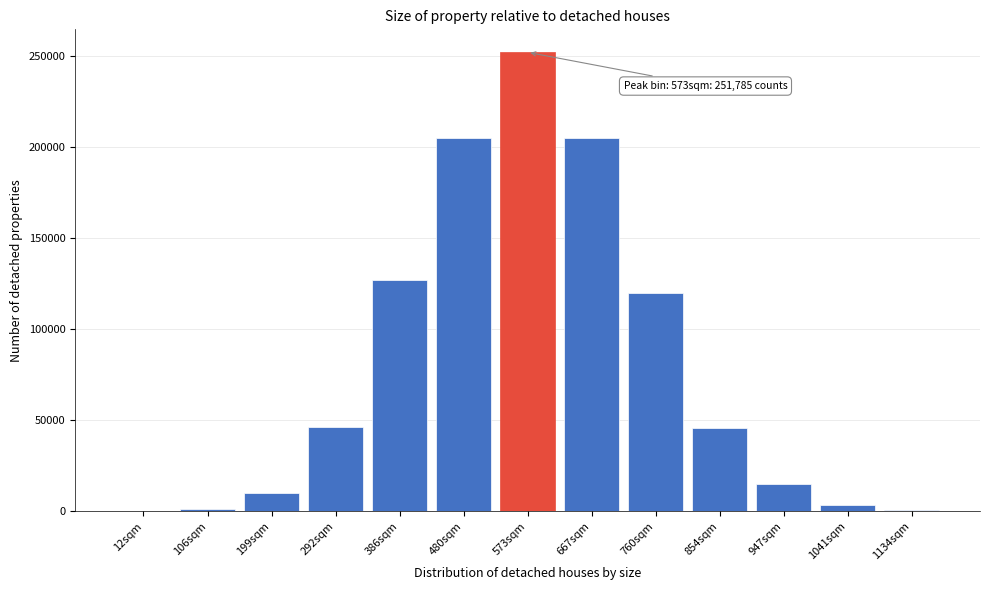

What is the sum of all values?

1031667